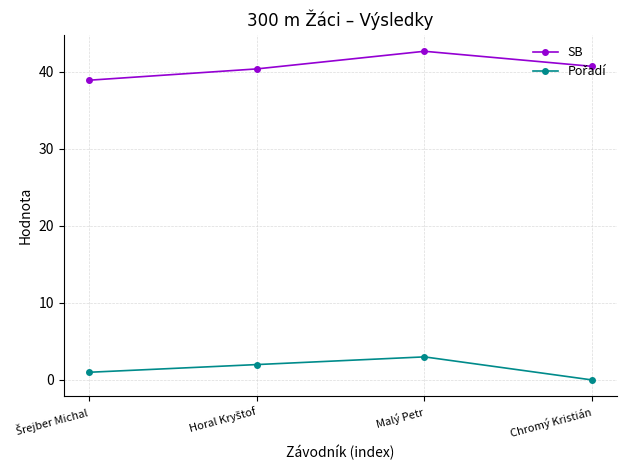

At how many categories does at least one series exceed 2?

4